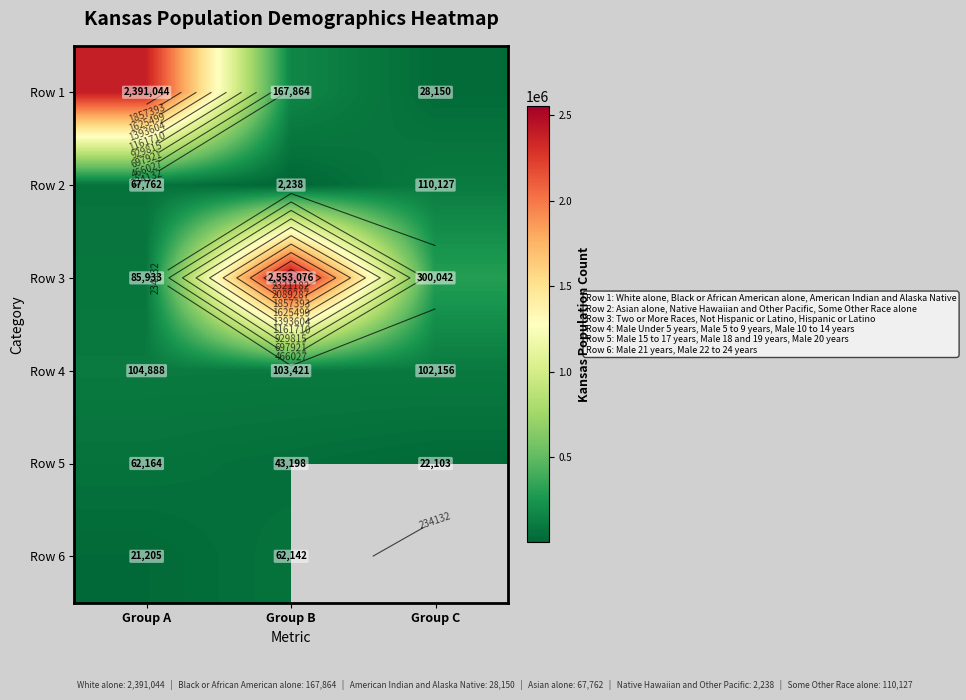

Is it true that Row 1 equals 167864.0 at Group B?

True